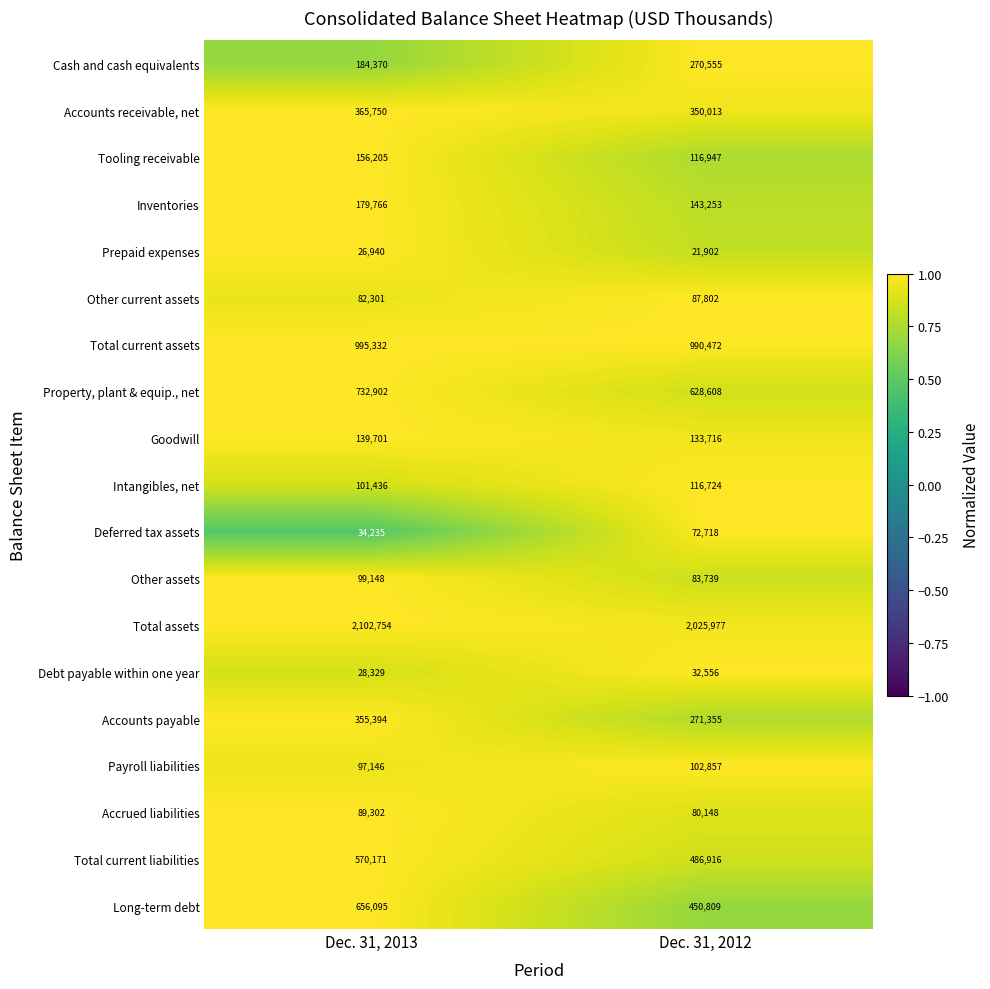

Which series has the largest range (max minus min)?

Long-term debt